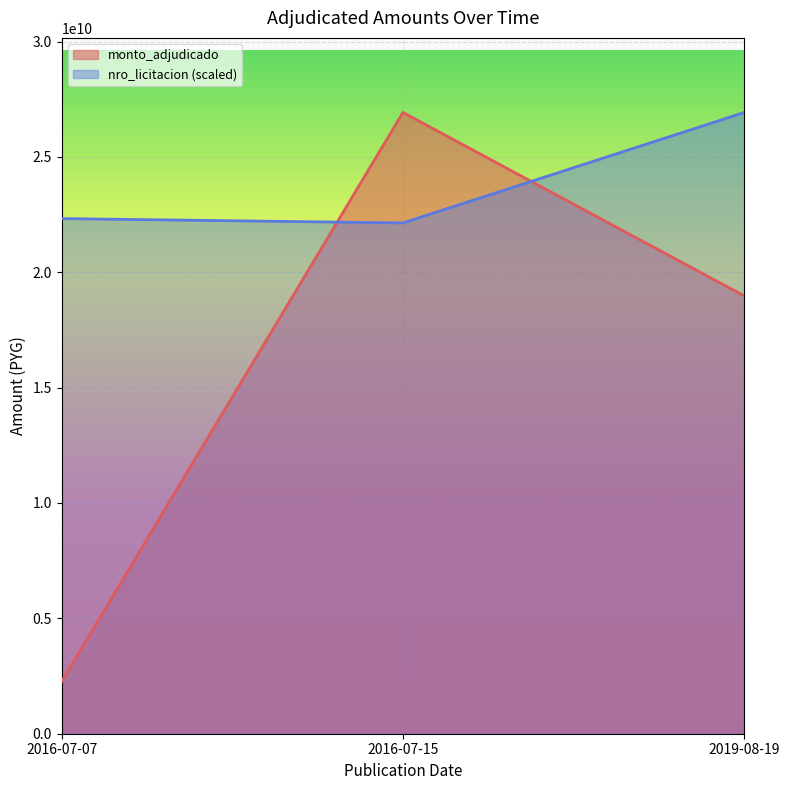

What is the total value across all series at 2016-07-07?

24589114926.7